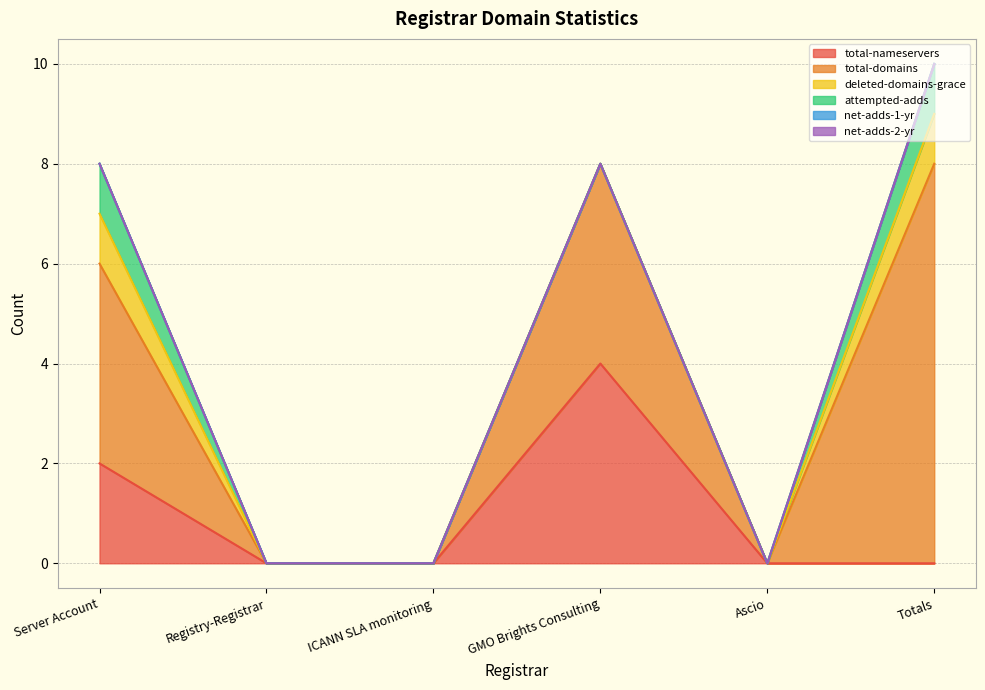

Count the number of data series in this chart.

6